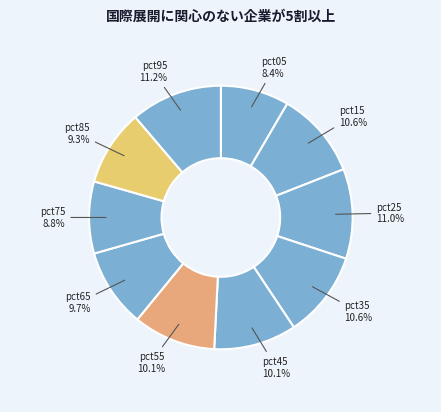

How many segments does this pie chart have?

10